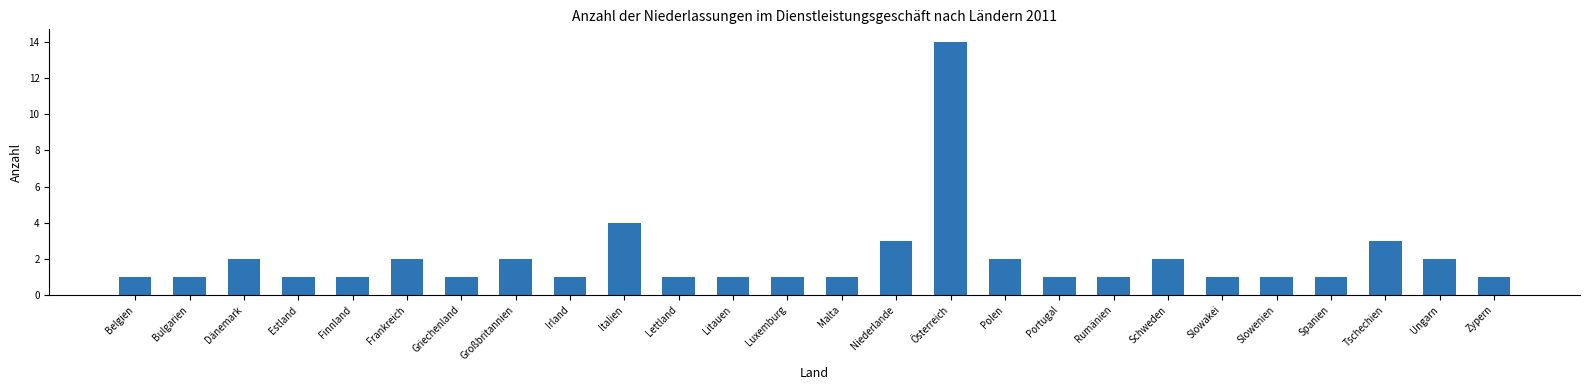

Does the chart contain stacked bars?

No